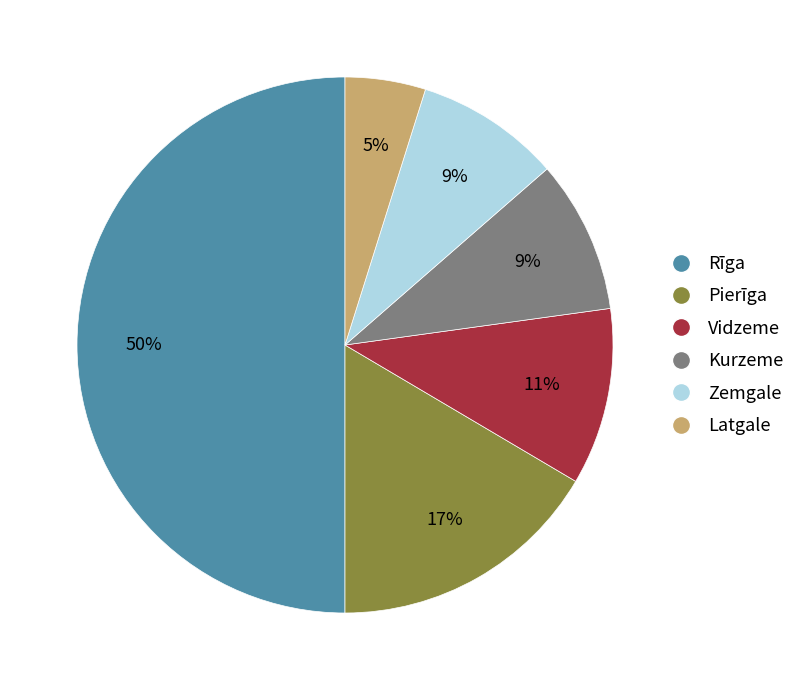

Count the number of slices in the pie.

6